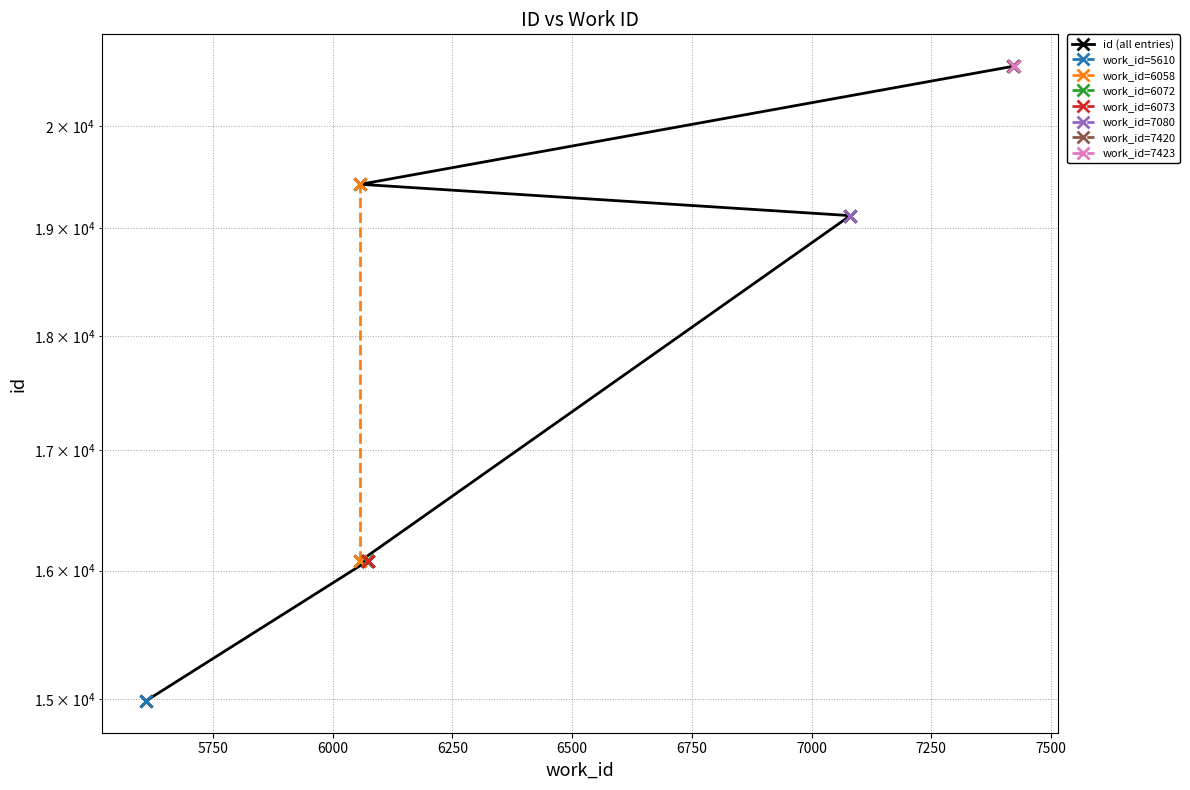

What is the label of the 6th point from the left?

7080